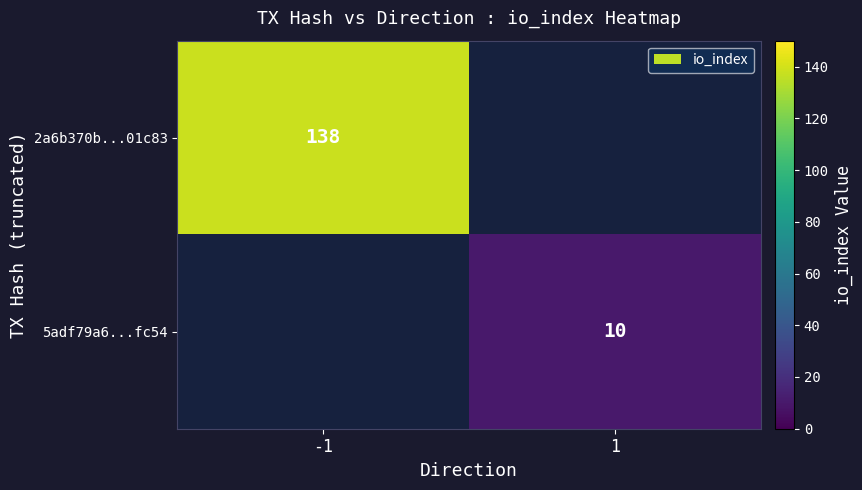

Which category has the highest value across all series?

-1